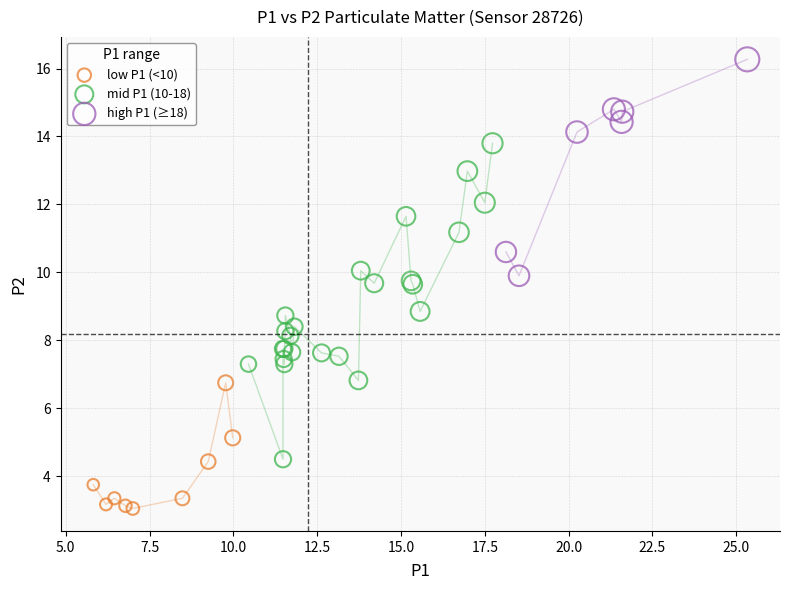

Which series has the largest Y range (max minus min)?

mid P1 (10-18)